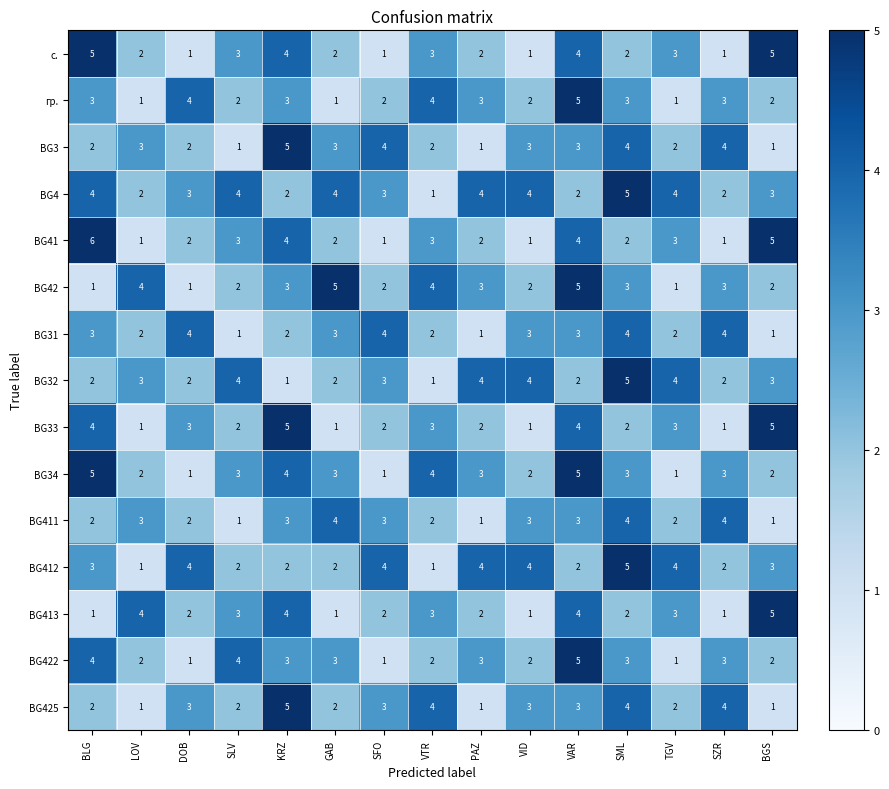

What is the maximum value shown in the chart?

6